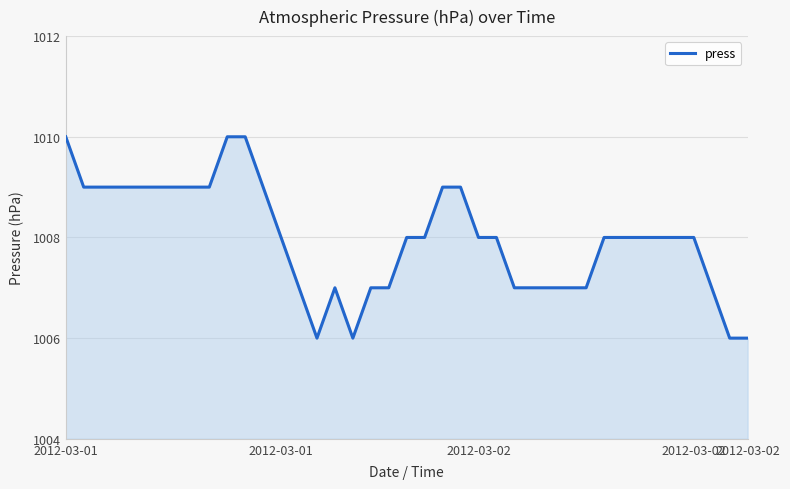

What is the difference between the maximum and minimum values?

4